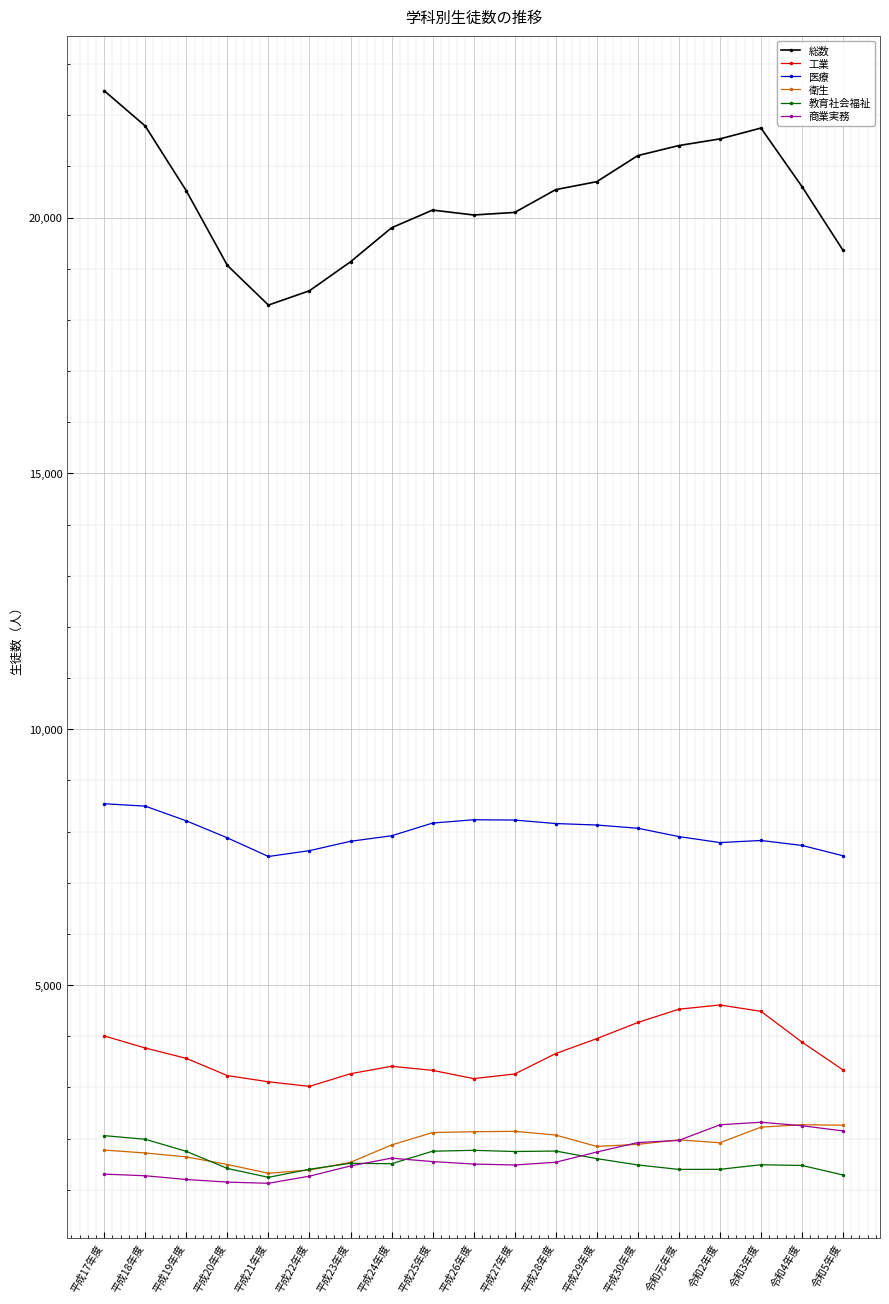

What is the difference between the 衛生 values at 平成21年度 and 平成22年度?

63